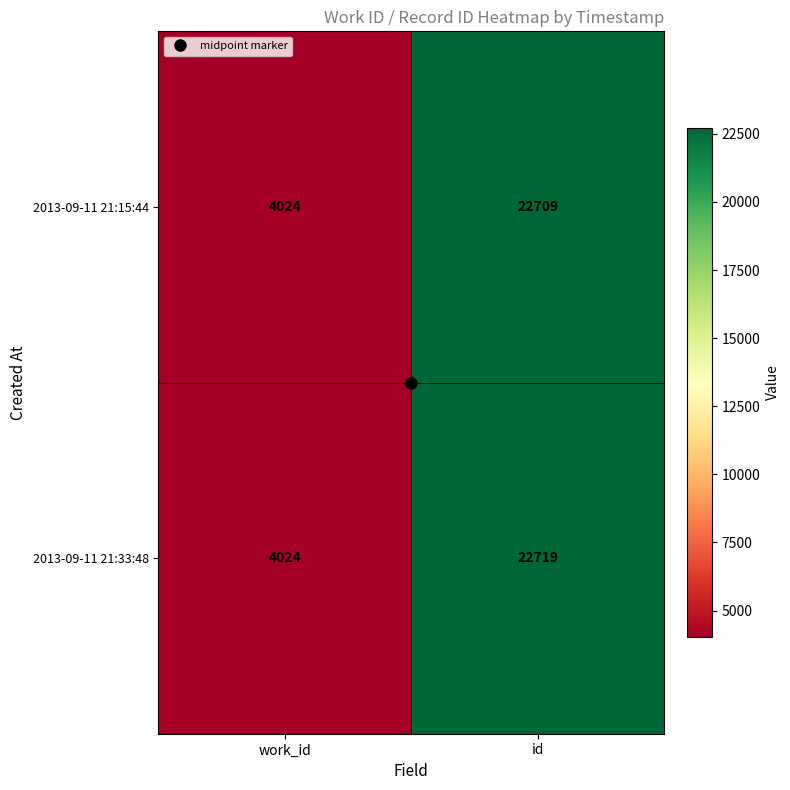

Which series has the largest total across all categories?

2013-09-11 21:33:48